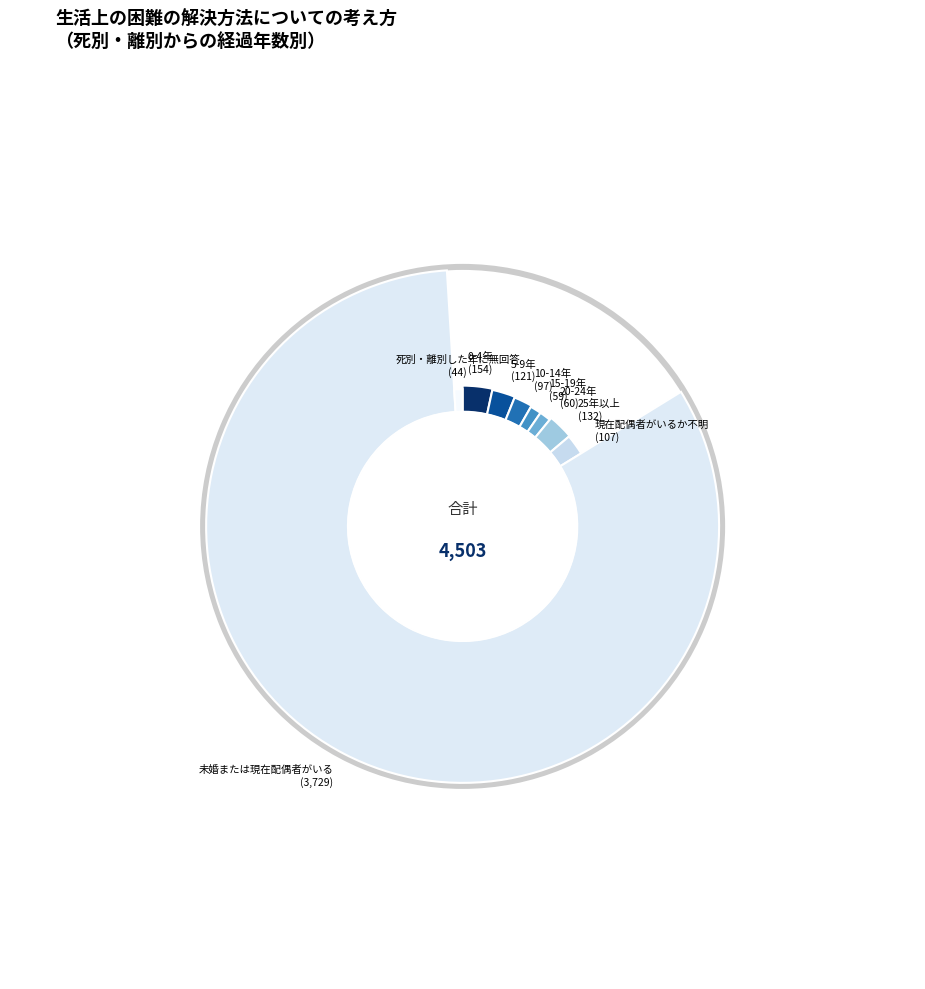

What portion of the pie excludes 20-24年?

98.7%